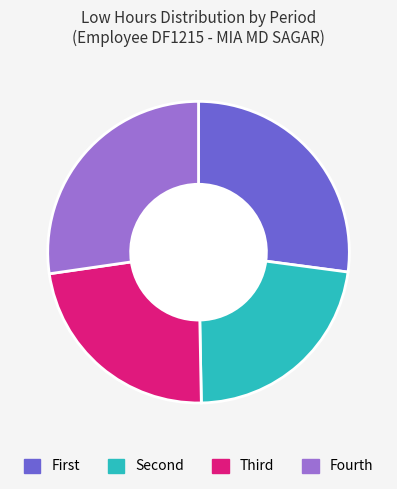

How many slices are in this pie chart?

4